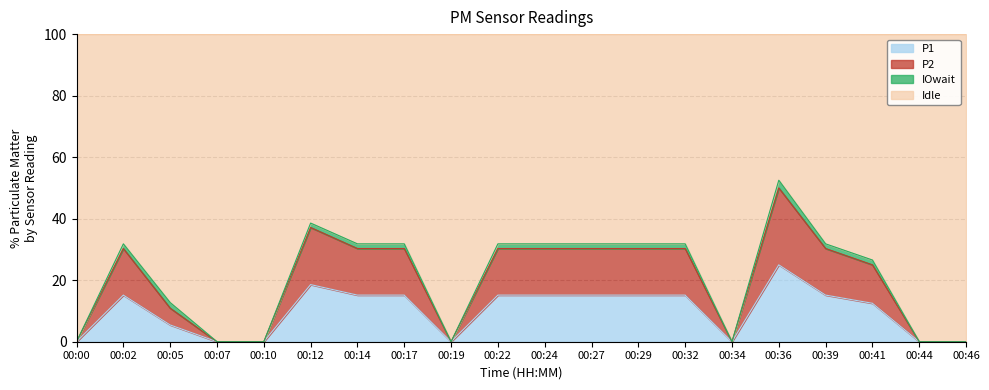

Does the chart display data point markers on the line(s)?

No